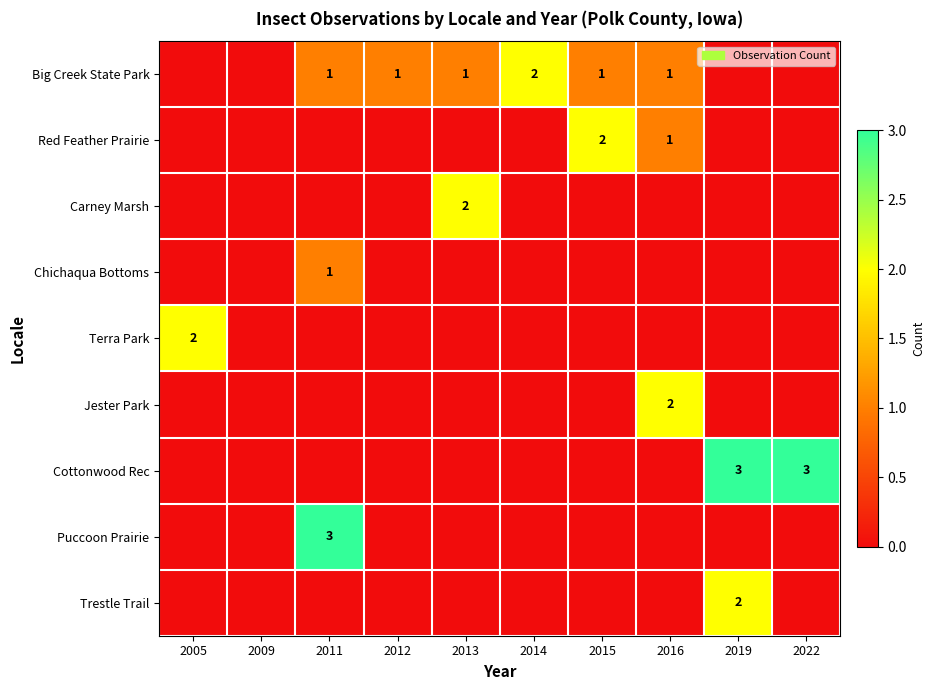

Count the Big Creek State Park values in the range 0 to 1.

9